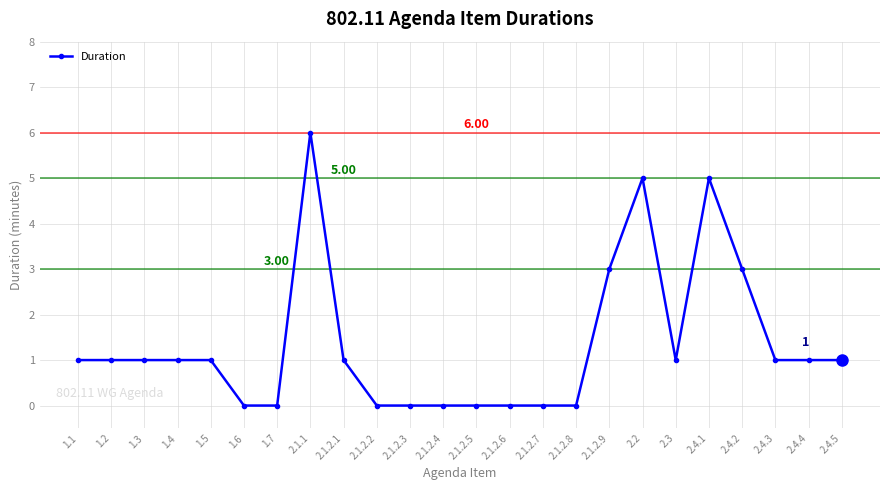

What is the label of the 12th point from the left?

2.1.2.4